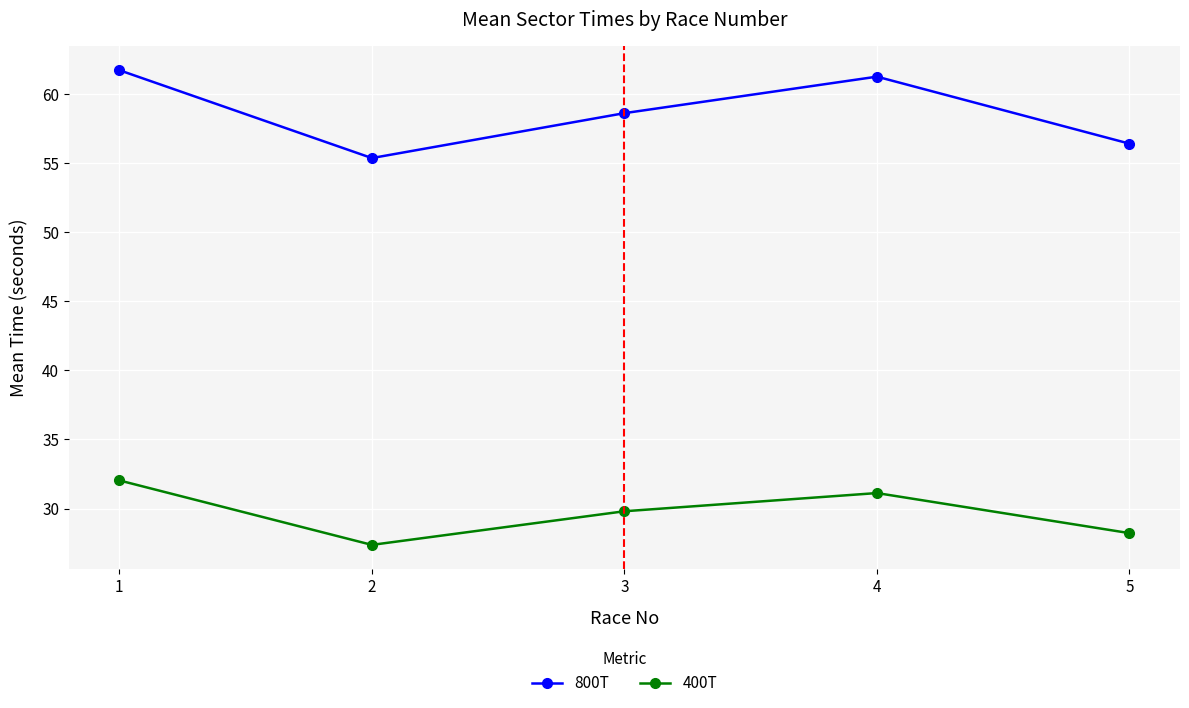

At which label does 400T first exceed 29?

1